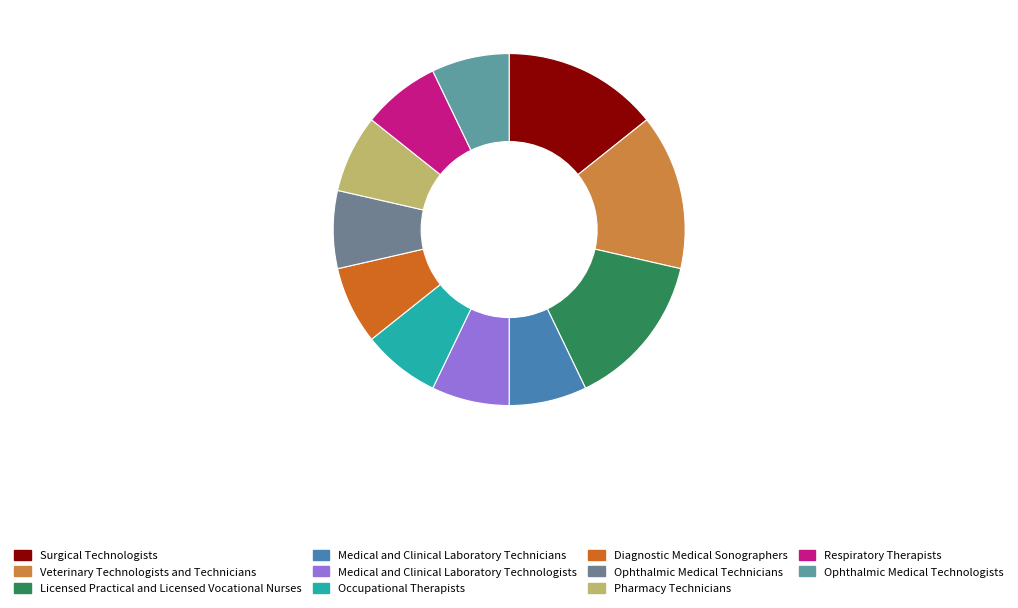

How many slices are in this pie chart?

11